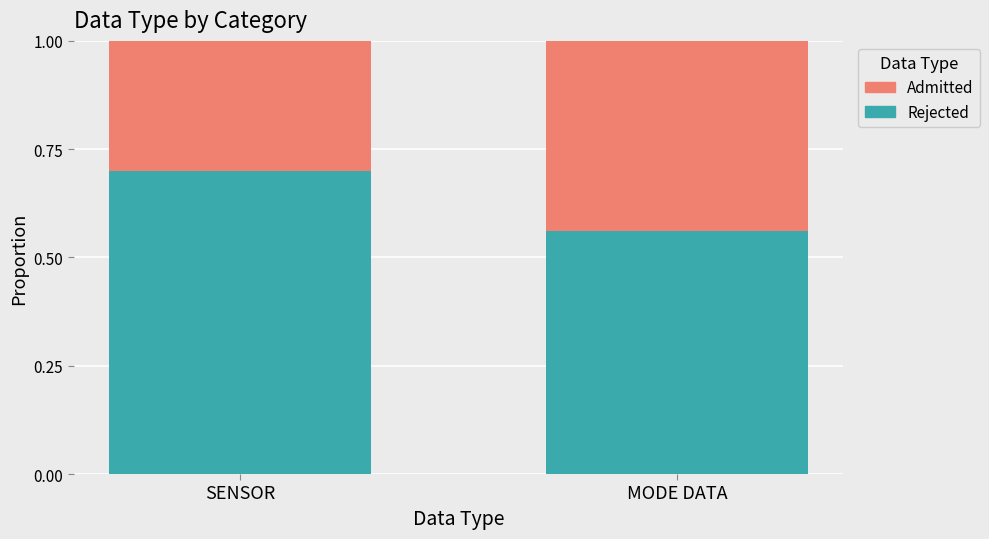

Which category has the lowest value in the Rejected series?

MODE DATA